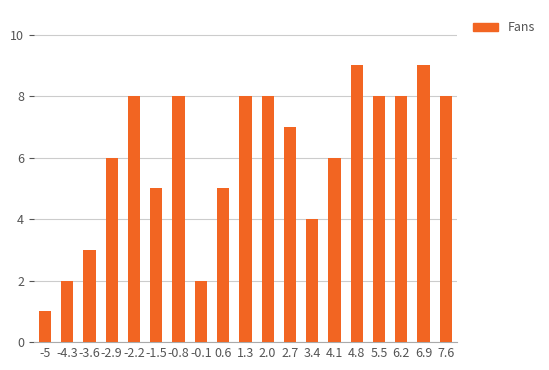

The value at -3.6 is 1. True or false?

False